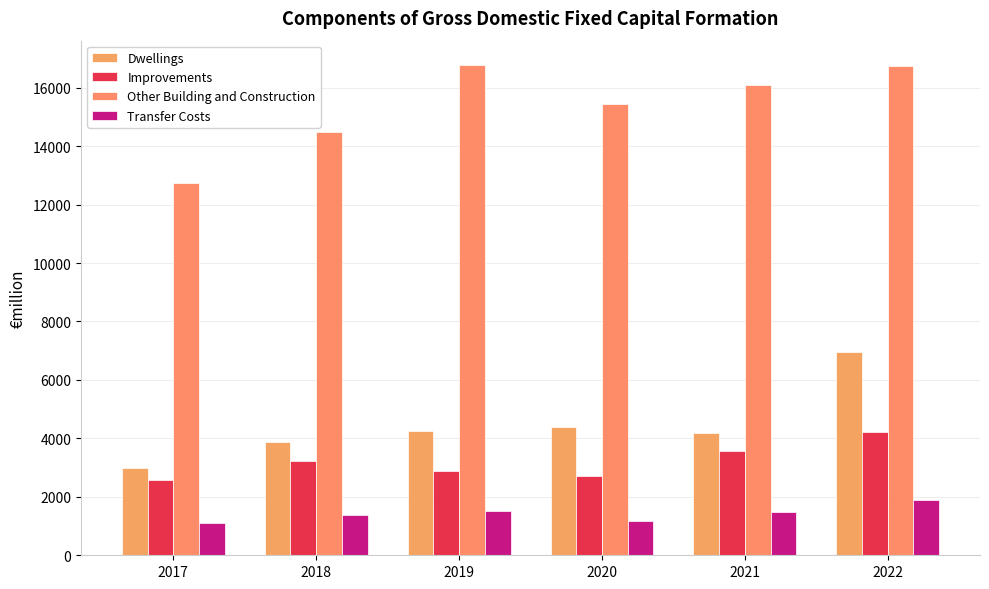

What is the maximum value for Transfer Costs?

1875.9